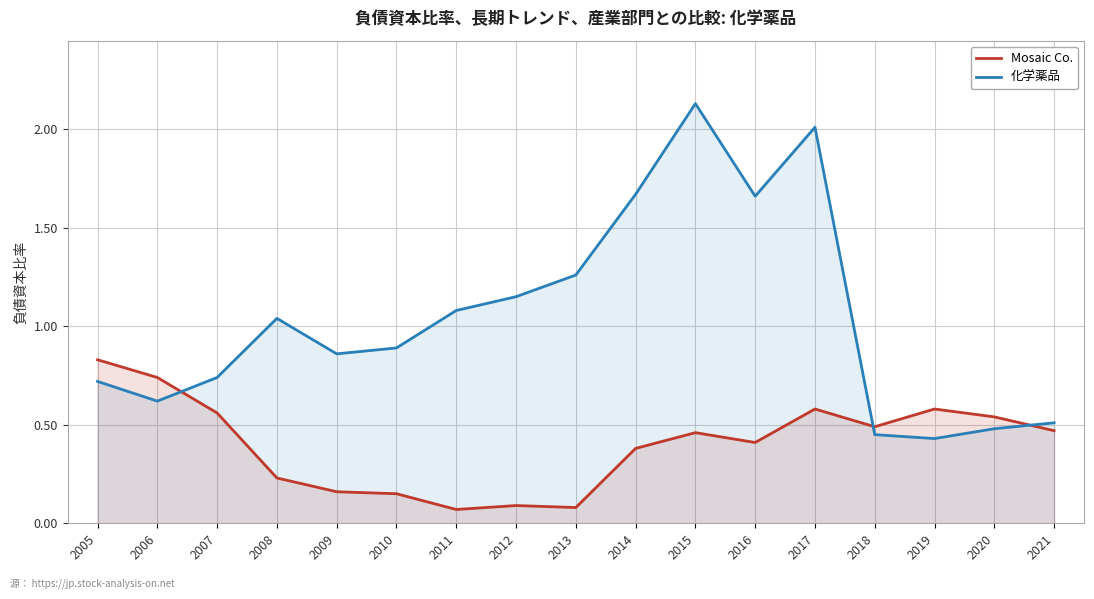

How many times do 化学薬品 and Mosaic Co. cross each other?

3